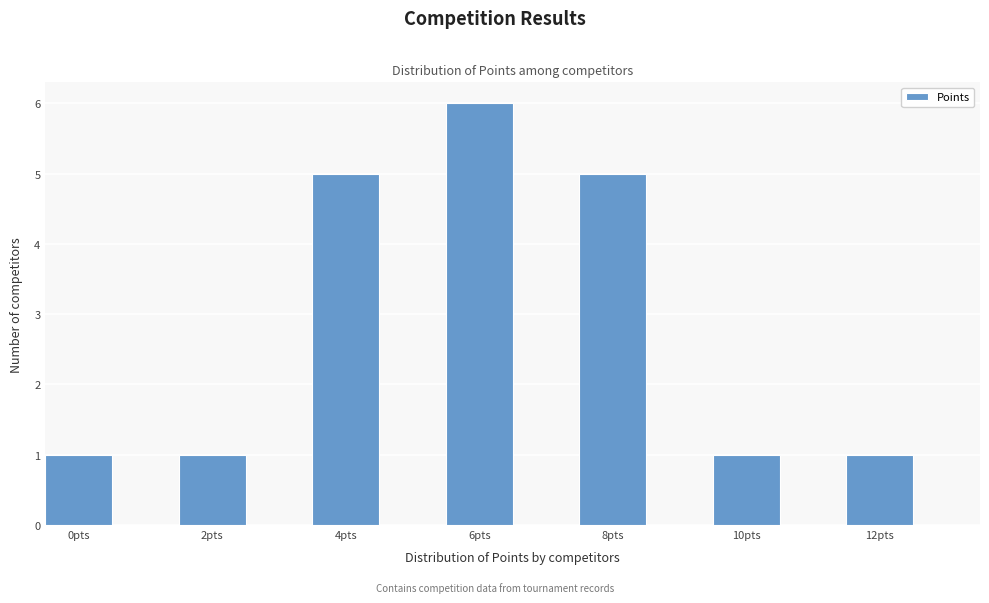

Over which range of the x-axis is the bar tallest?

5.5 to 6.5